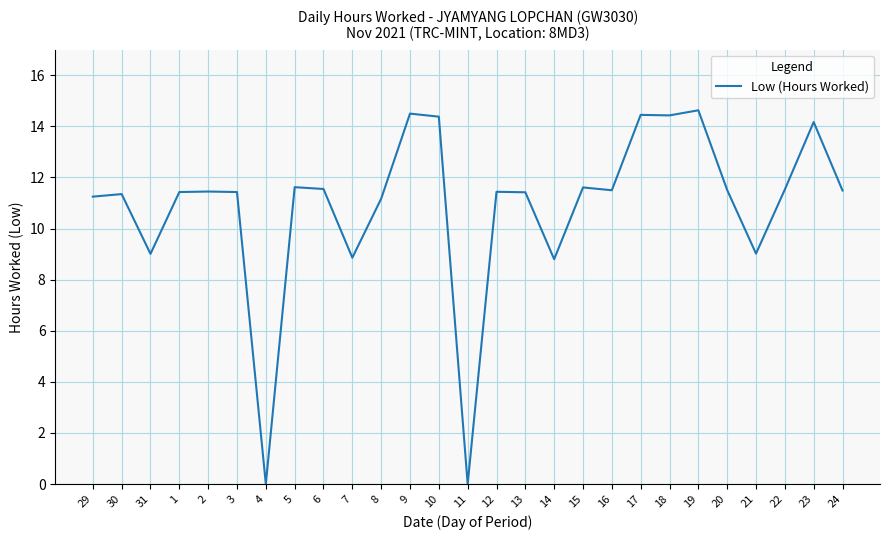

Approximately how many times larger is the value at 2 compared to 30?

1.0